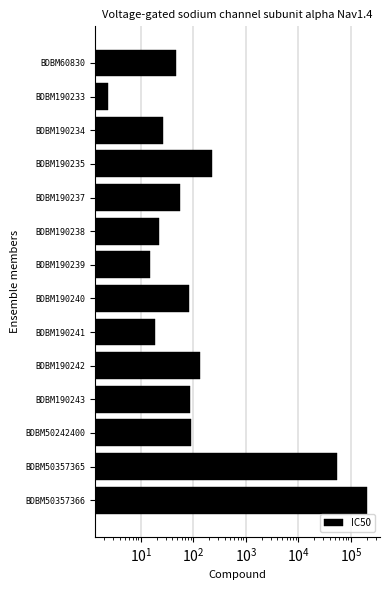

What is the smallest value displayed?

2.4